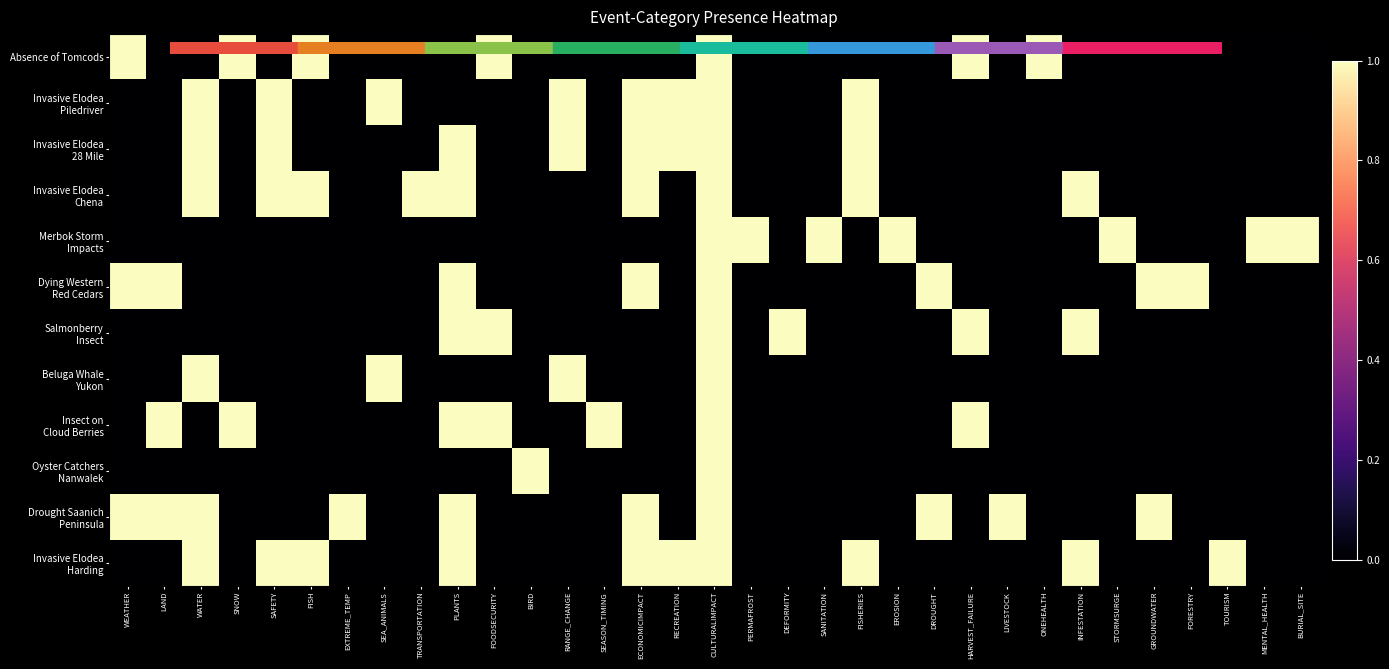

Rank the series by their maximum value, from highest to lowest.

Absence of Tomcods, Invasive Elodea Piledriver, Invasive Elodea 28 Mile, Invasive Elodea Chena, Merbok Storm Impacts, Dying Western Red Cedars, Salmonberry Insect, Beluga Whale Yukon, Insect on Cloud Berries, Oyster Catchers Nanwalek, Drought Saanich Peninsula, Invasive Elodea Harding